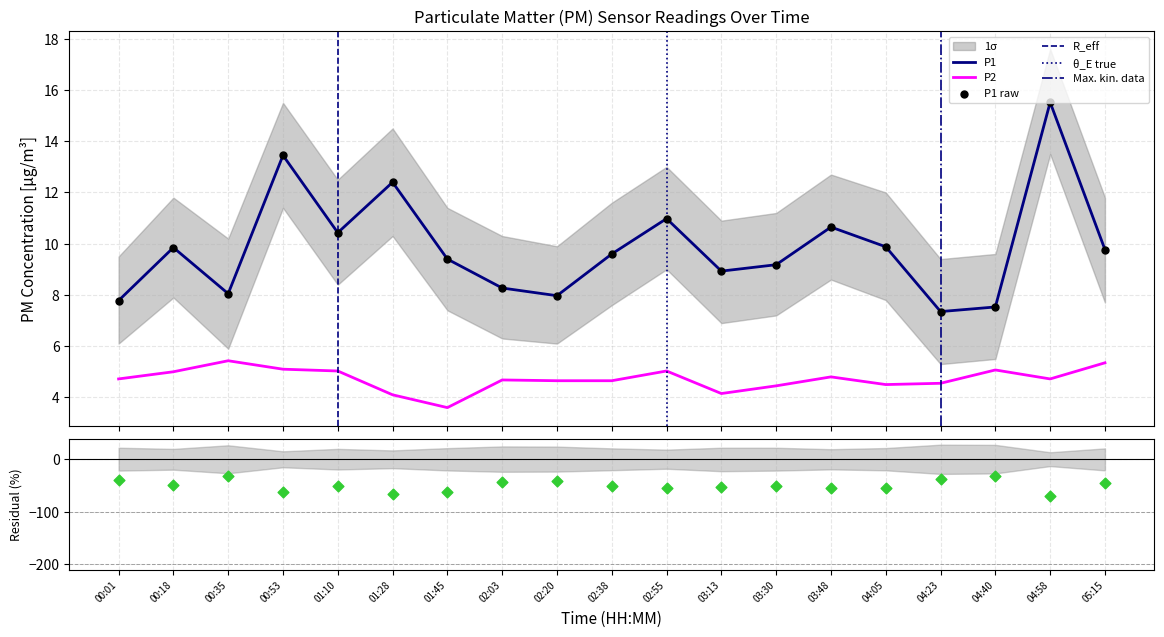

Is the value of P2 at 00:01 greater than the value of P1 at 02:38?

No